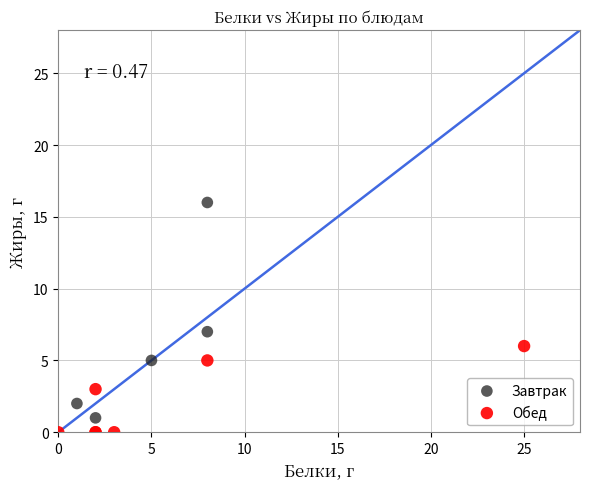

Which series contains the highest Y value?

Завтрак